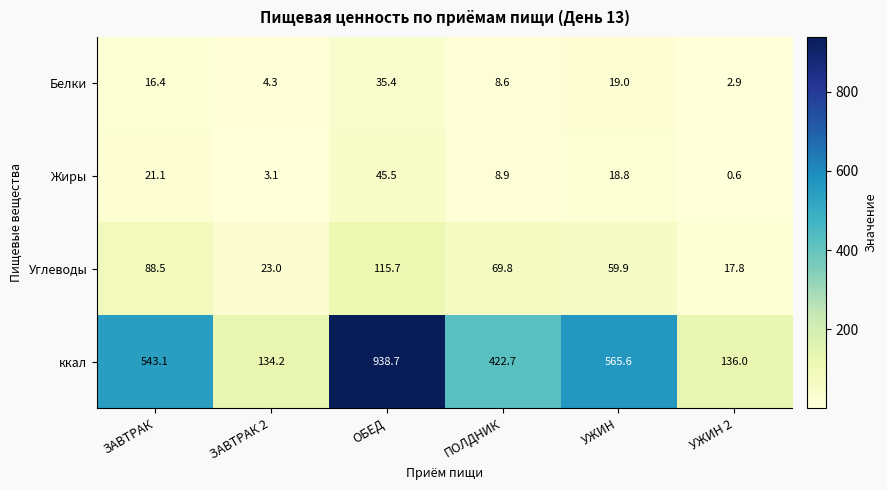

At how many categories does at least one series exceed 875?

1